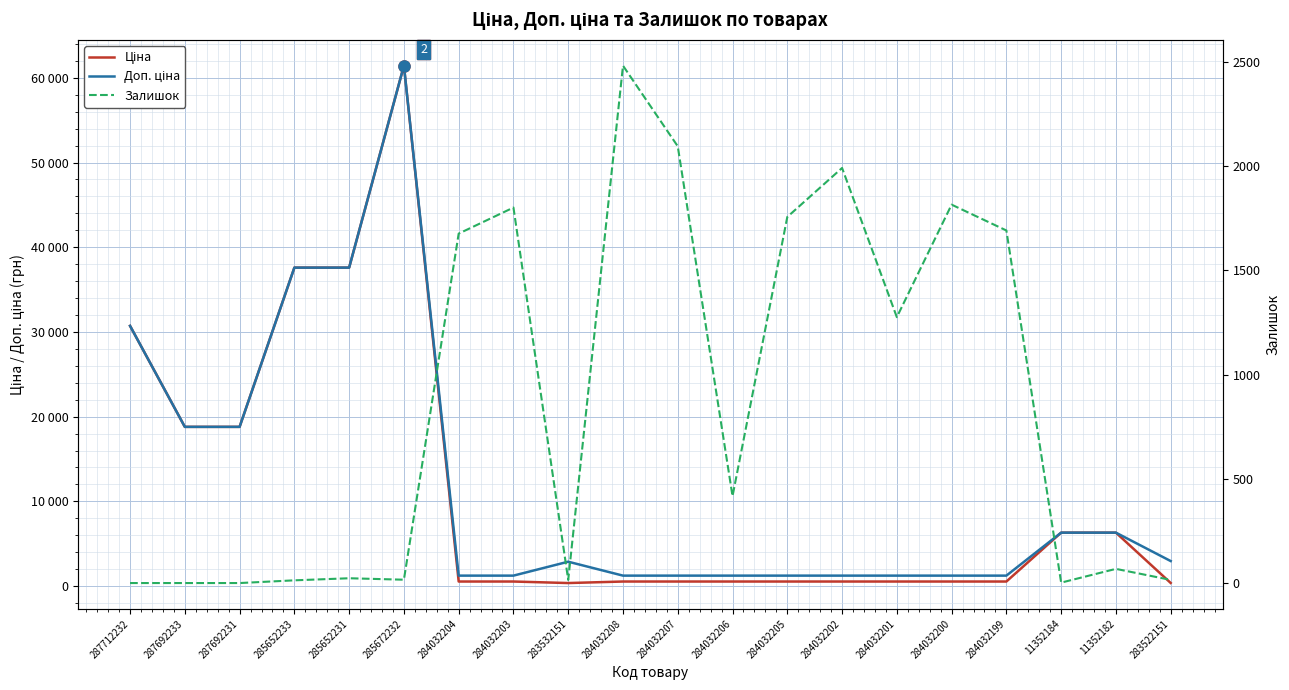

At which label does Ціна reach its peak?

285672232